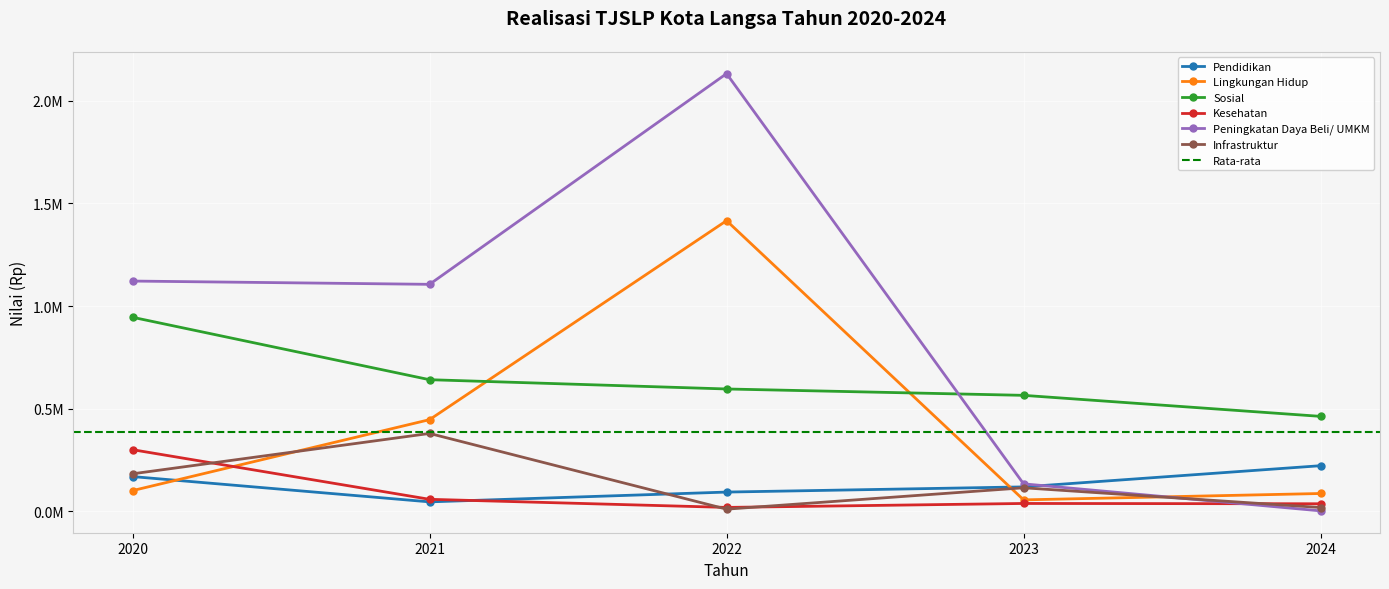

How many values in the Lingkungan Hidup series are below 100870000?

2